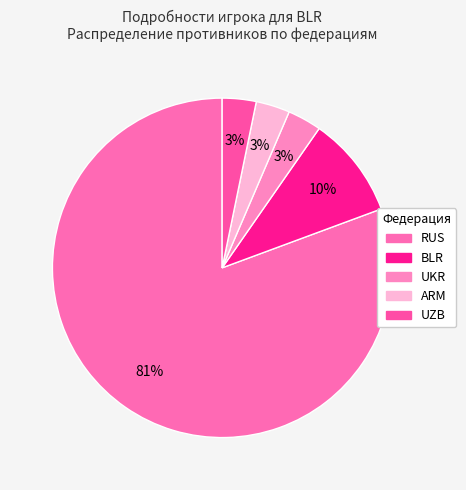

Count the number of slices in the pie.

5